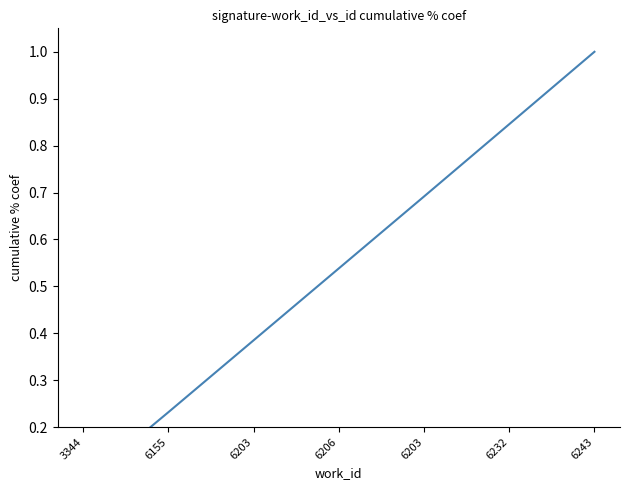

Where is the data nearest to the value 0?

3344